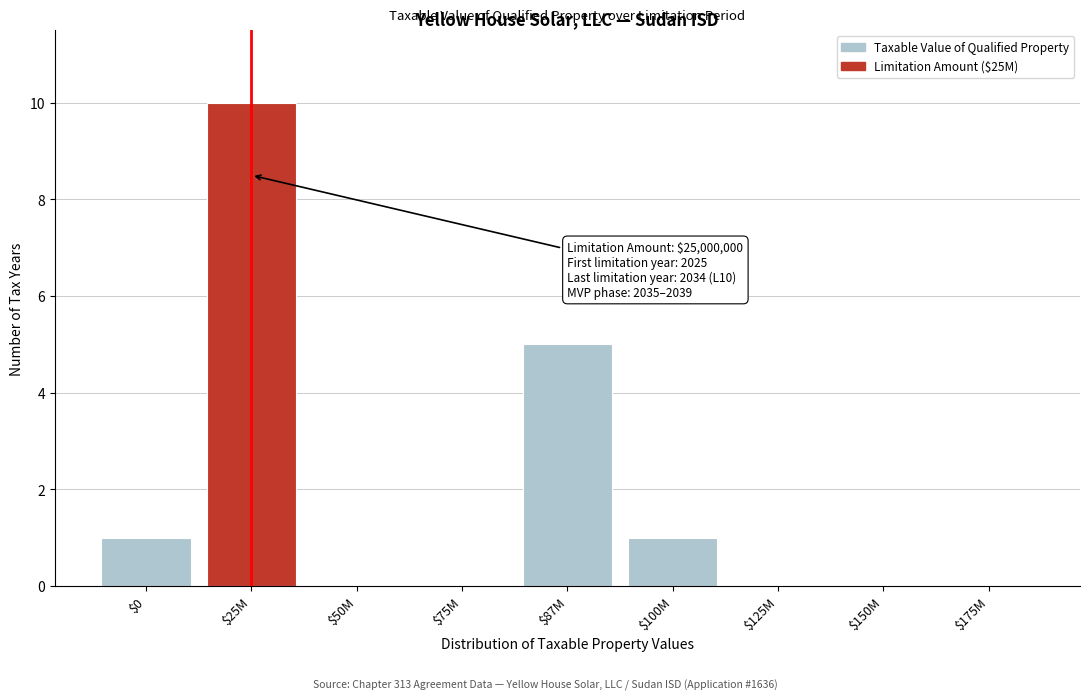

What is the maximum value shown in the chart?

10